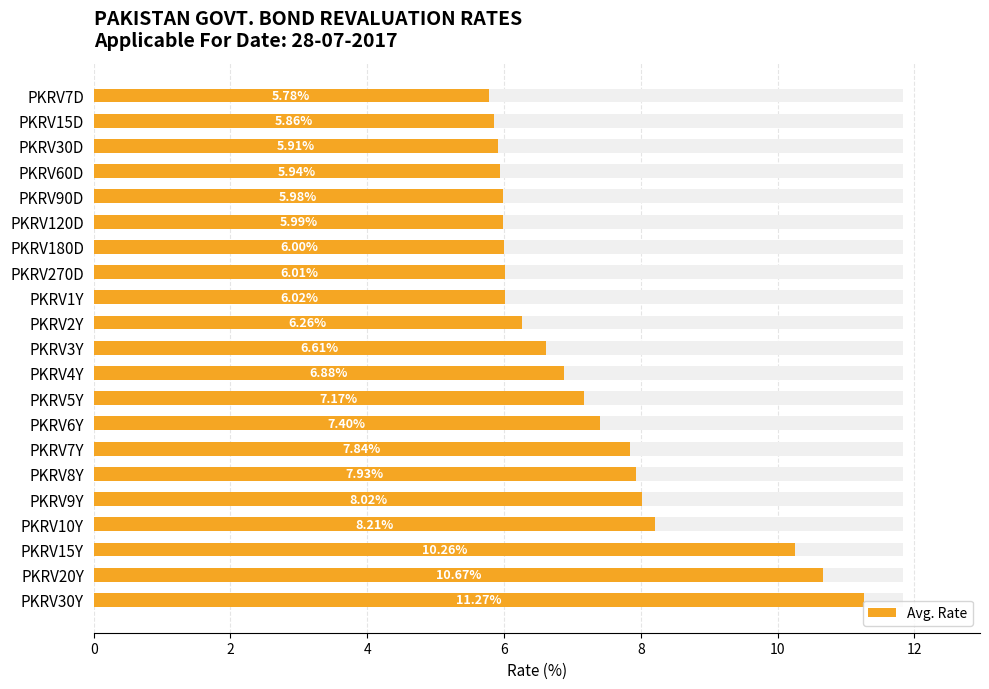

How many data points are less than 6?

6